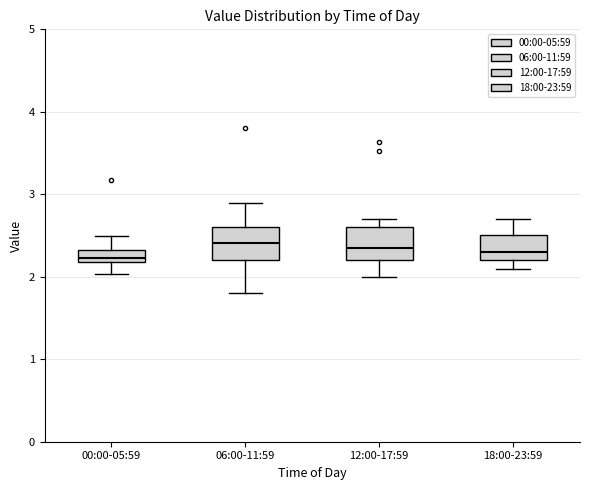

Where does the lower whisker of the box for 12:00-17:59 end on the y-axis? The values are not printed on the chart, so give them approximately, as read against the axis.

2.0